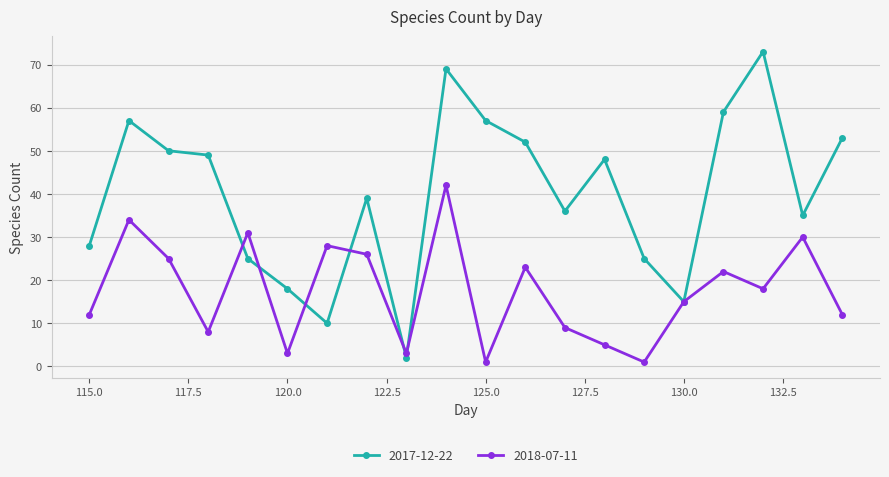

In 2017-12-22, how many points are lower than both neighbors (excluding endpoints)?

5